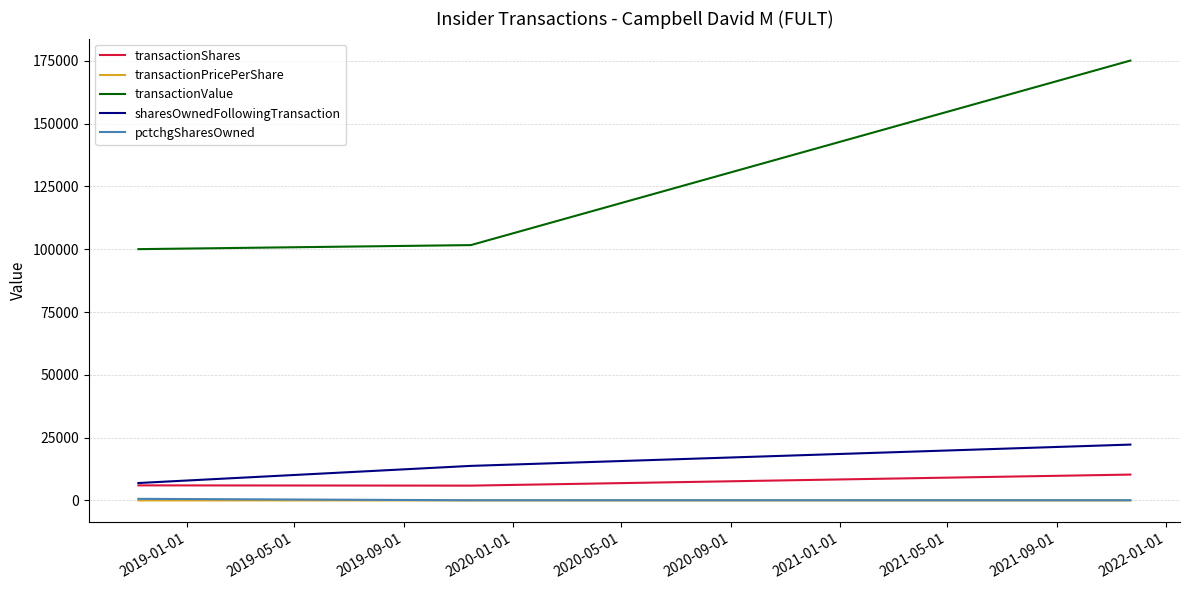

Which series has the largest range (max minus min)?

transactionValue